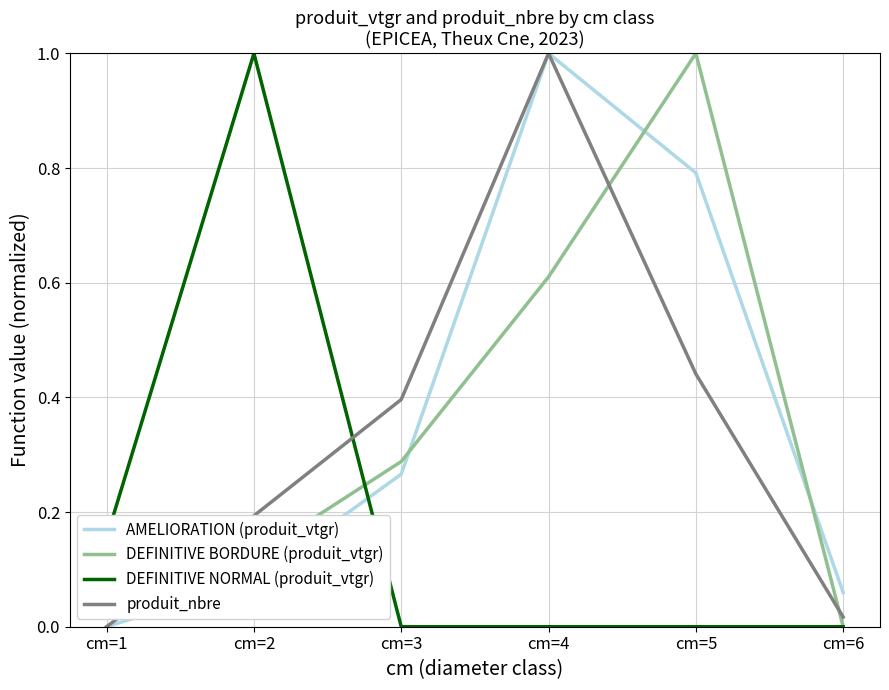

Rank the categories by DEFINITIVE BORDURE (produit_vtgr) value from lowest to highest.

cm=6, cm=1, cm=2, cm=3, cm=4, cm=5